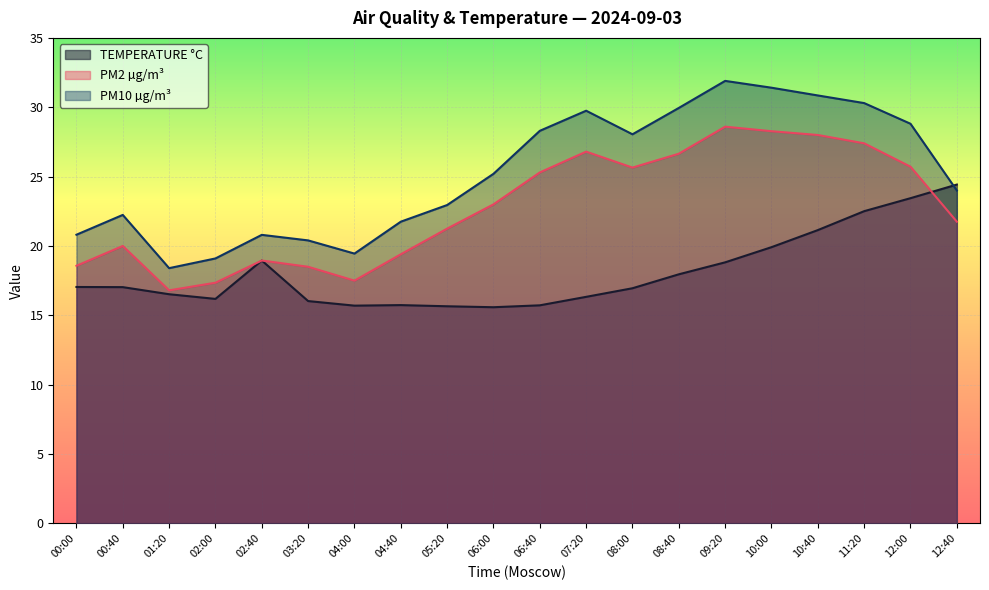

Where is the first local maximum for PM10 µg/m³?

00:40